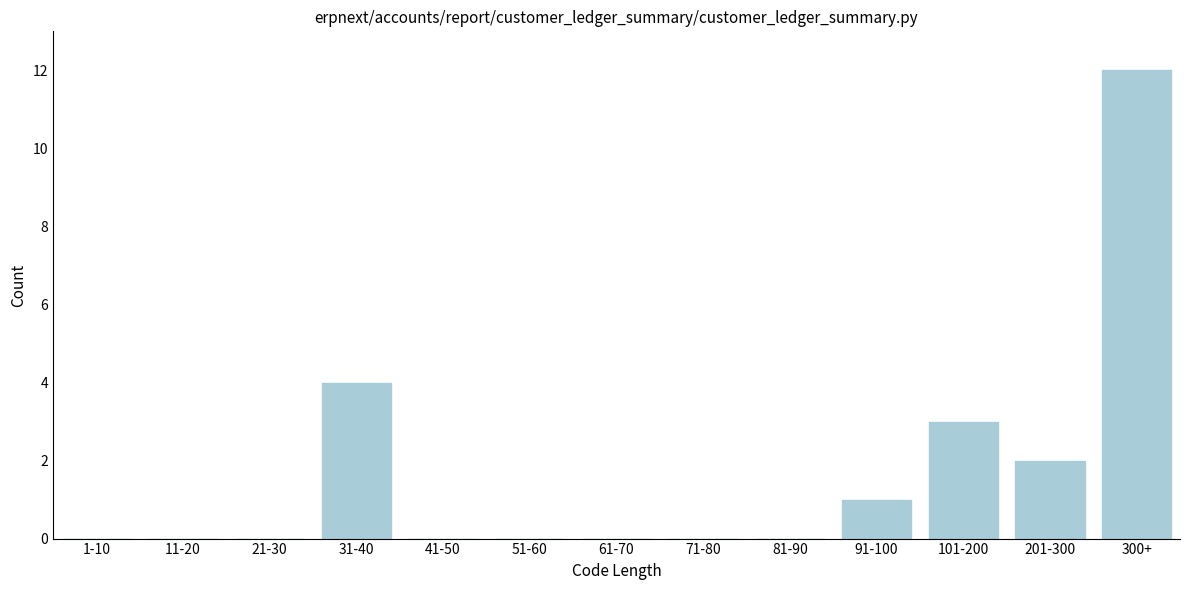

Reading left to right, what are all the values shown in this chart?

1-10=0	11-20=0	21-30=0	31-40=4	41-50=0	51-60=0	61-70=0	71-80=0	81-90=0	91-100=1	101-200=3	201-300=2	300+=12